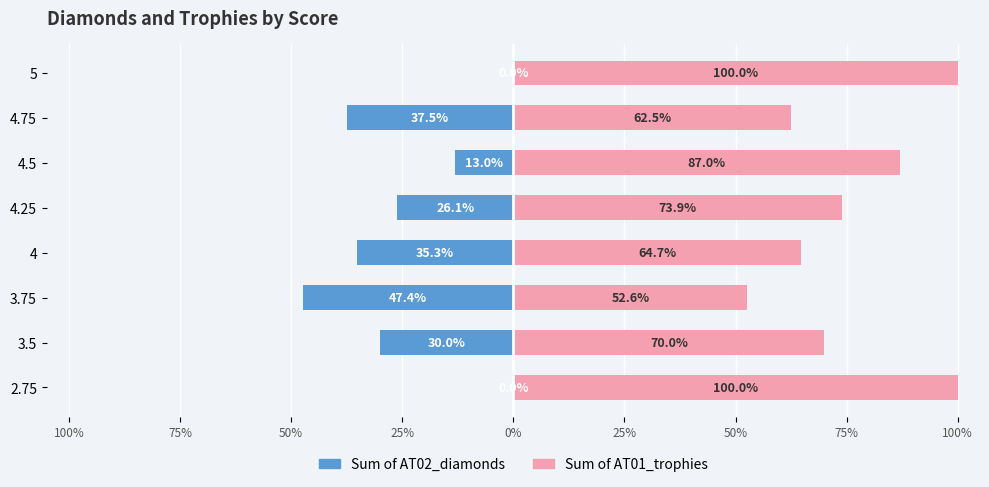

What is the label of the 1st bar from the left?

2.75